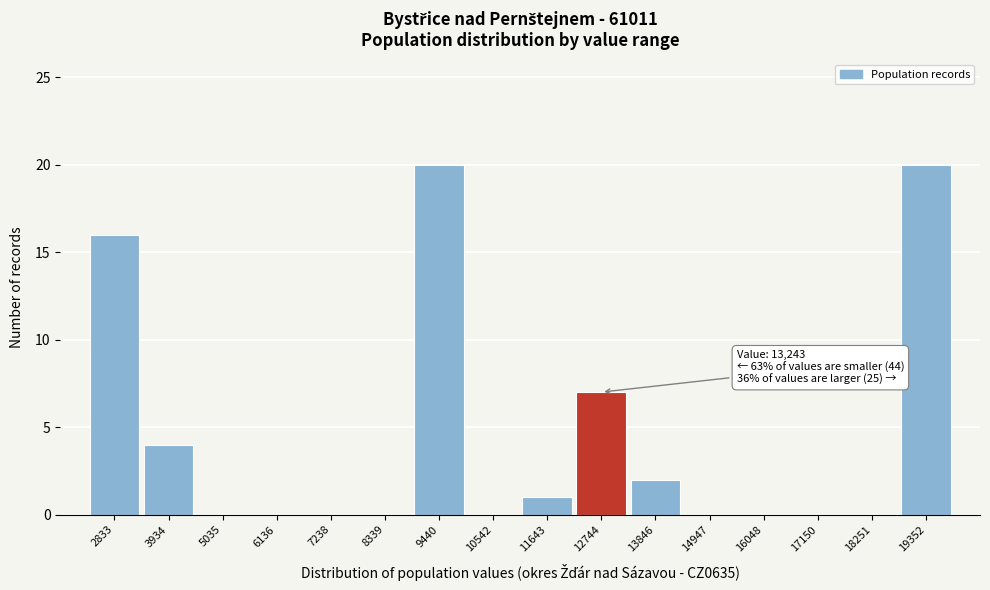

Reading right to left, transcribe all the data shown in this chart.

19352=20	18251=0	17150=0	16048=0	14947=0	13846=2	12744=7	11643=1	10542=0	9440=20	8339=0	7238=0	6136=0	5035=0	3934=4	2833=16